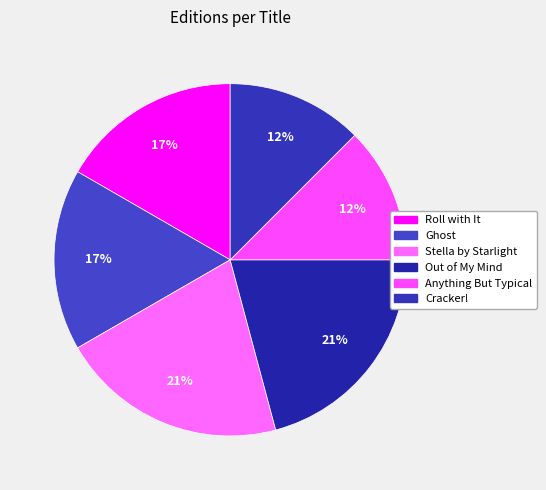

How much of the chart is everything except Ghost?

83.3%